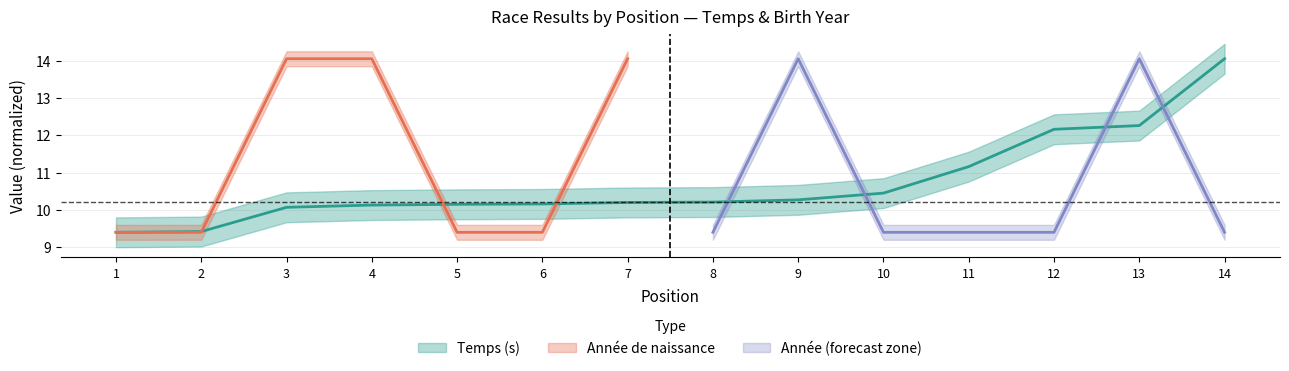

Reading right to left, transcribe all the data shown in this chart.

14.1	12.3	12.2	11.2	10.4	10.3	10.2	10.2	10.2	10.2	10.1	10.1	9.4	9.4